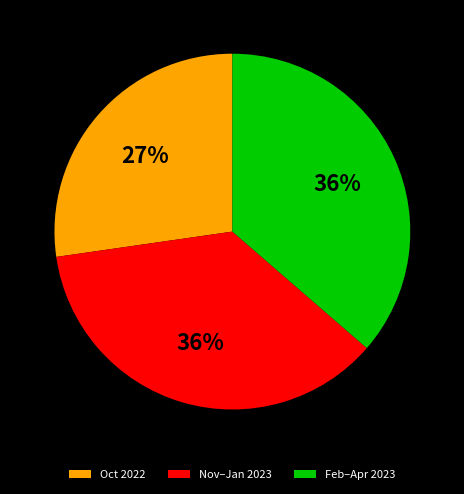

To the nearest percent, what is the average slice percentage?

33%